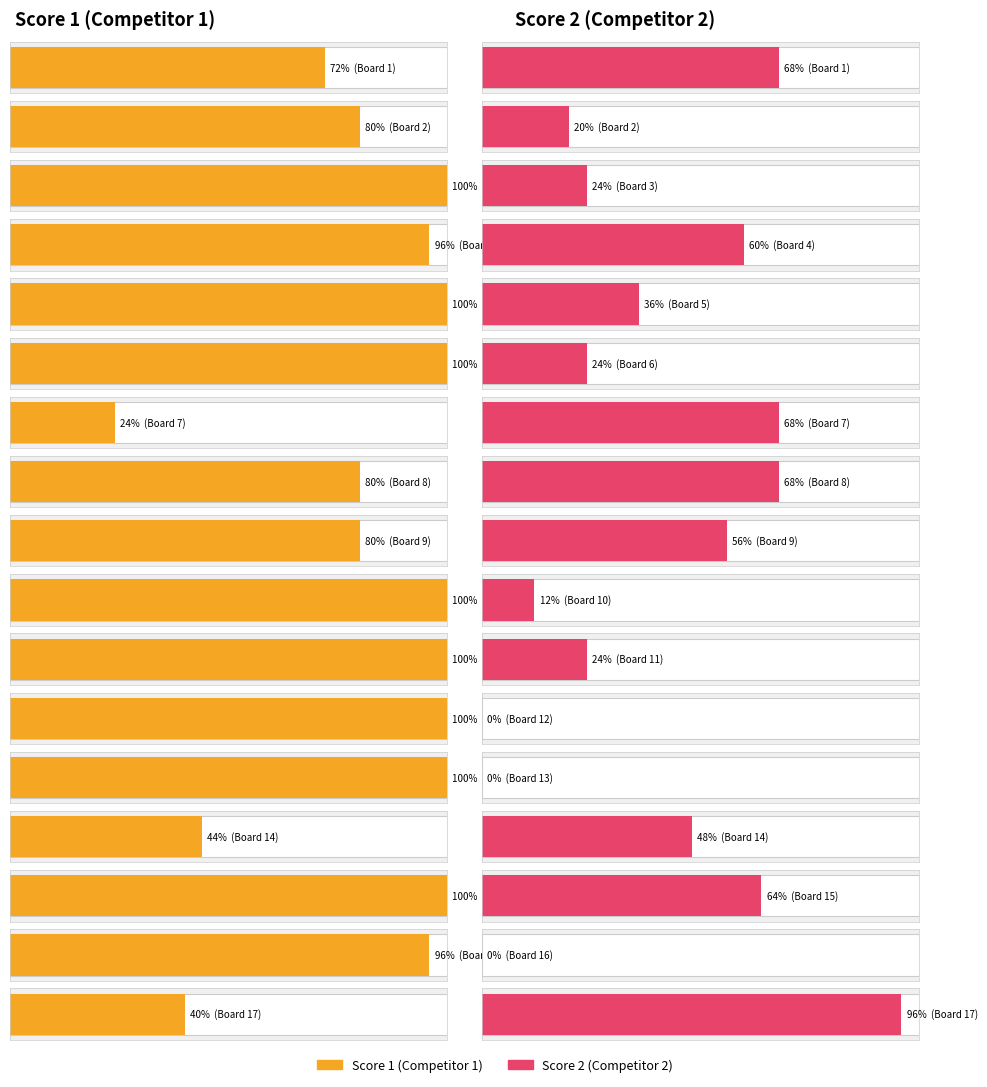

Is it true that Score 2 equals 10 at 8?

False